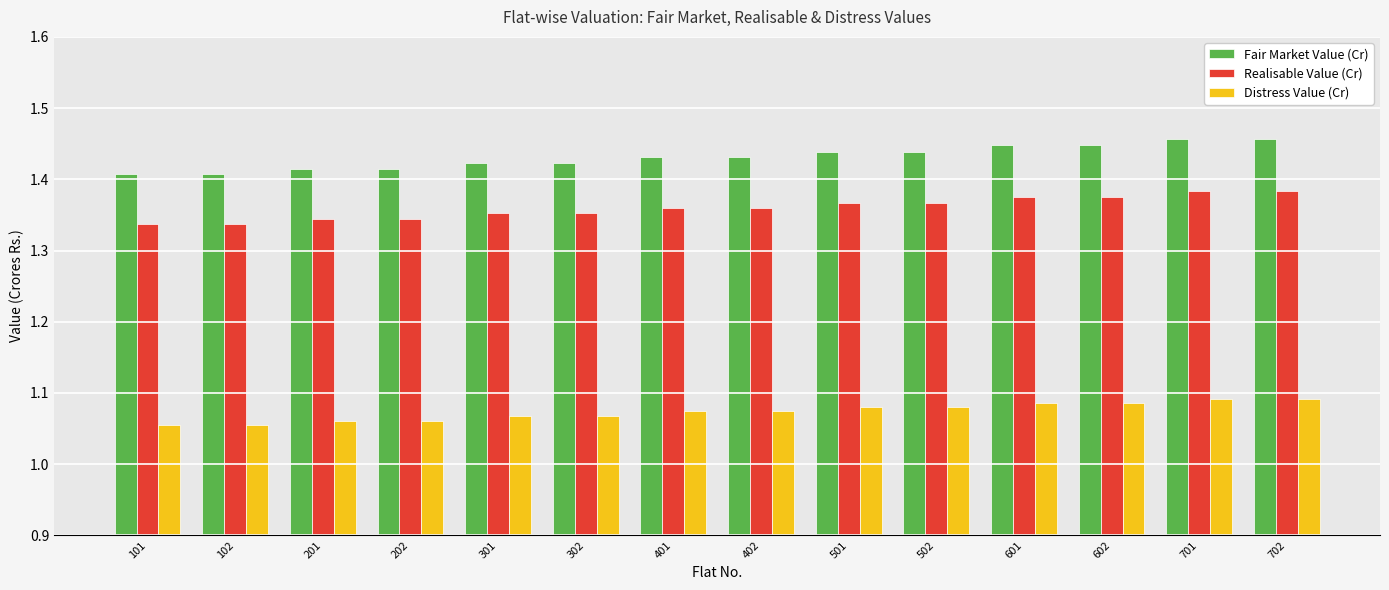

The Realisable Value (Cr) series shows 0.9 at 201. True or false?

False